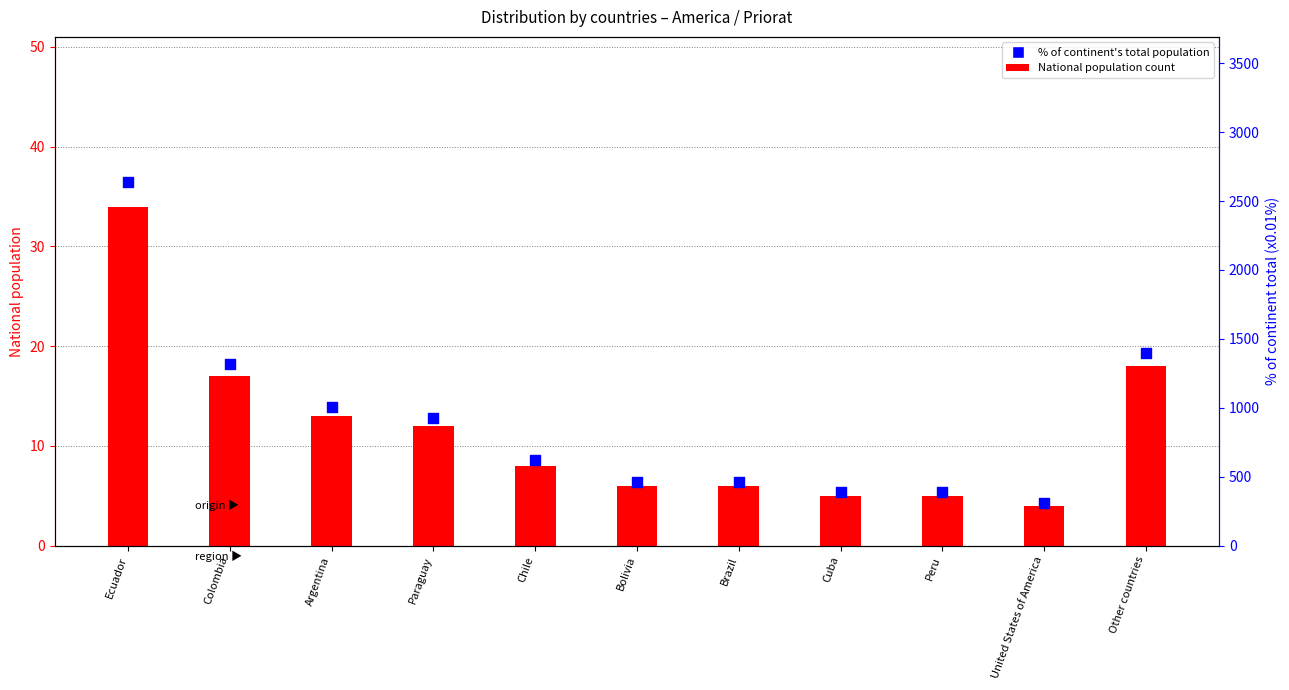

At which category is the sum across all series the highest?

Ecuador